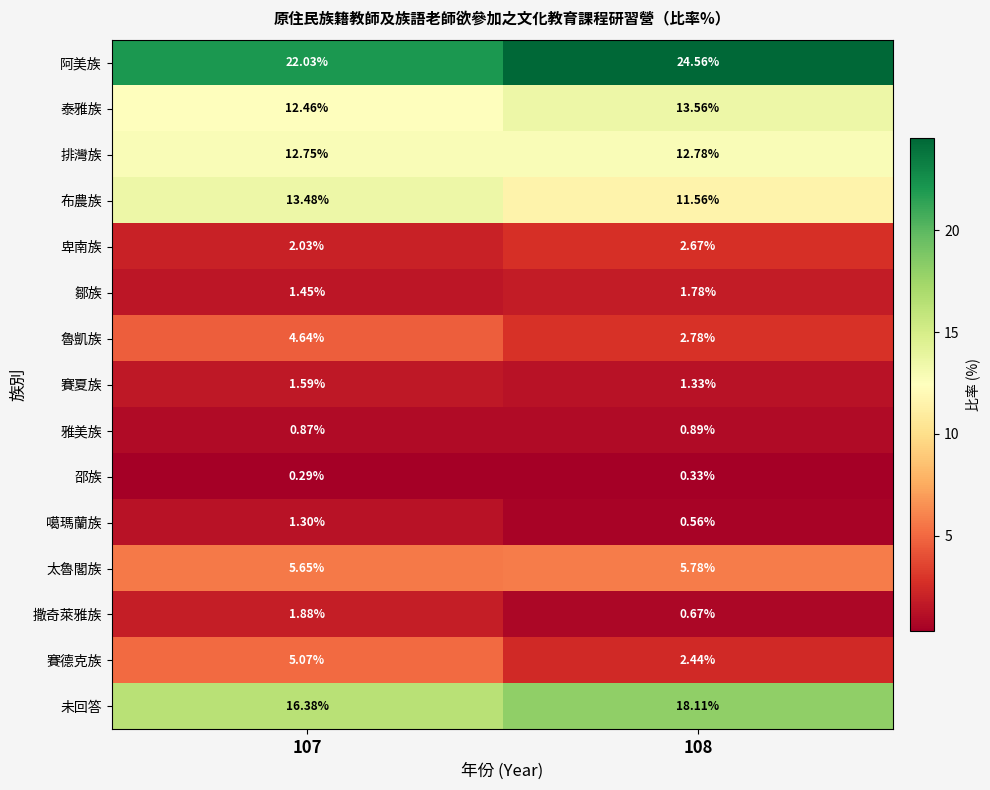

Which series has the largest range (max minus min)?

賽德克族